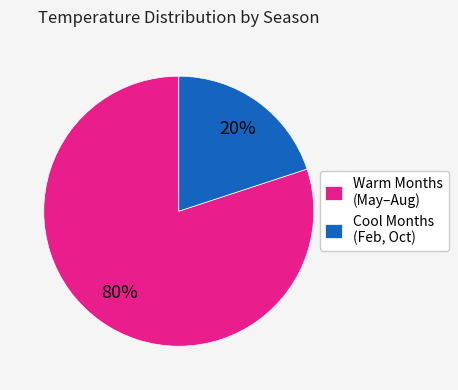

Between Cool Months (Feb, Oct) and Warm Months (May–Aug), which is larger?

Warm Months (May–Aug)